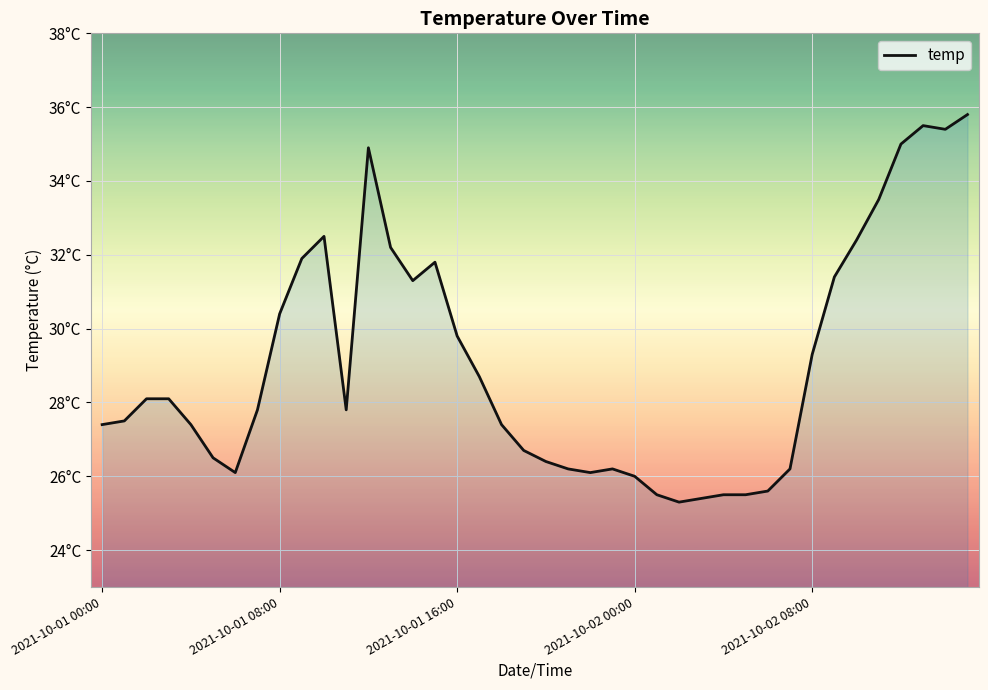

Does the chart display data point markers on the line(s)?

No